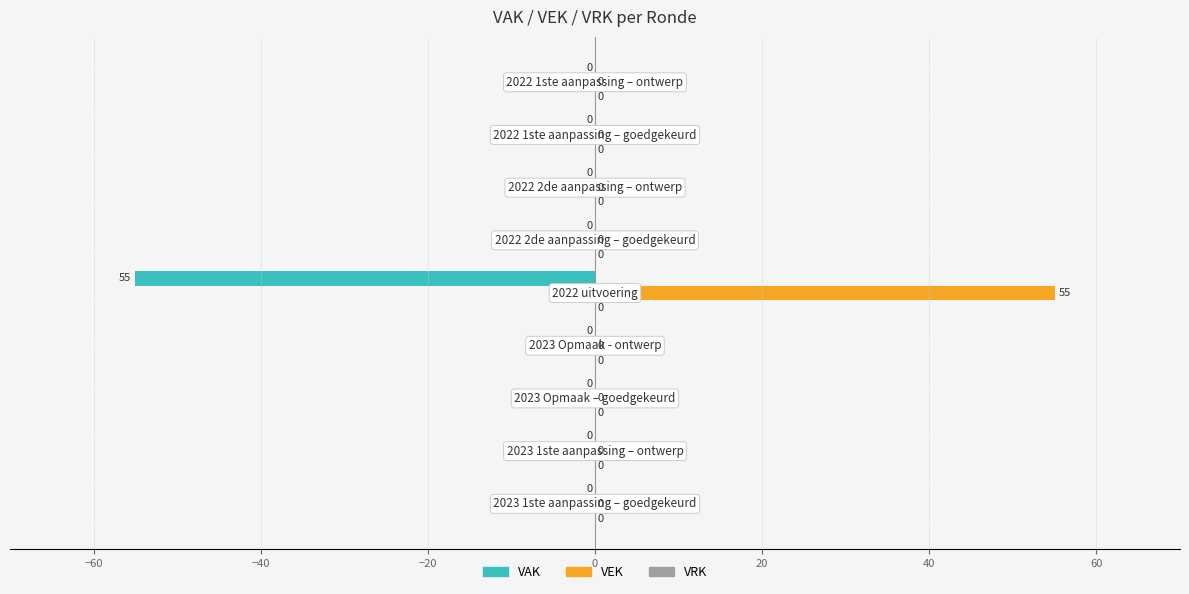

Which series has the largest total across all categories?

VEK